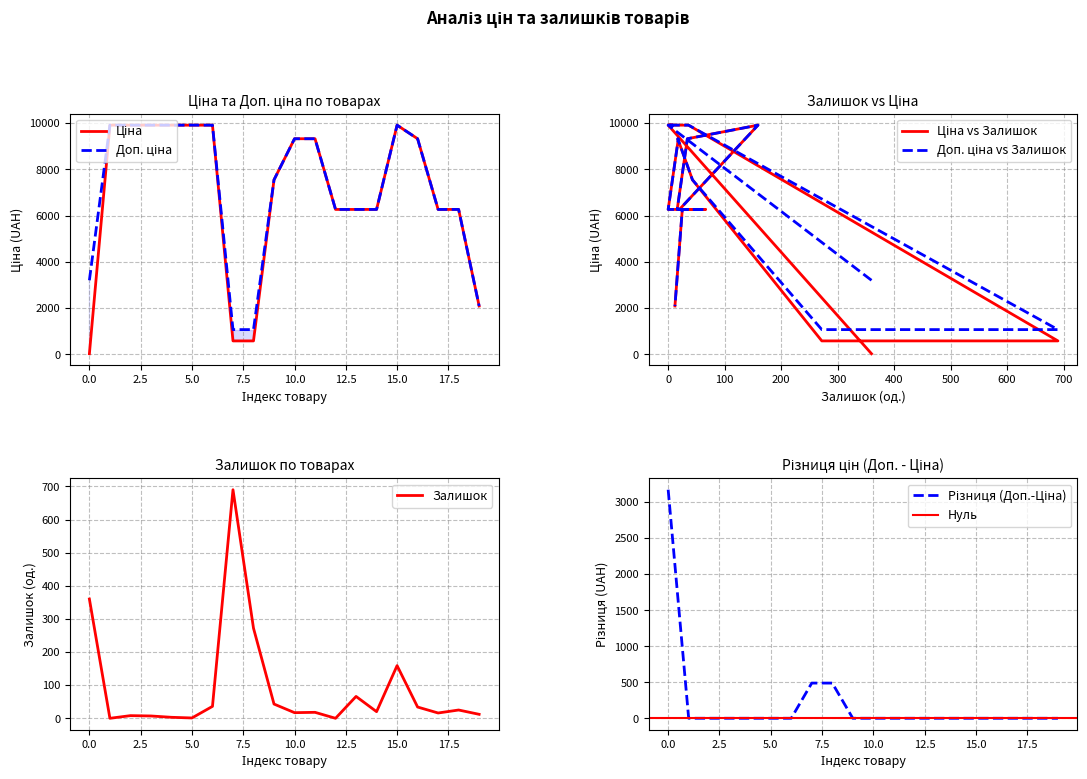

What is the highest value of the Залишок series?

690